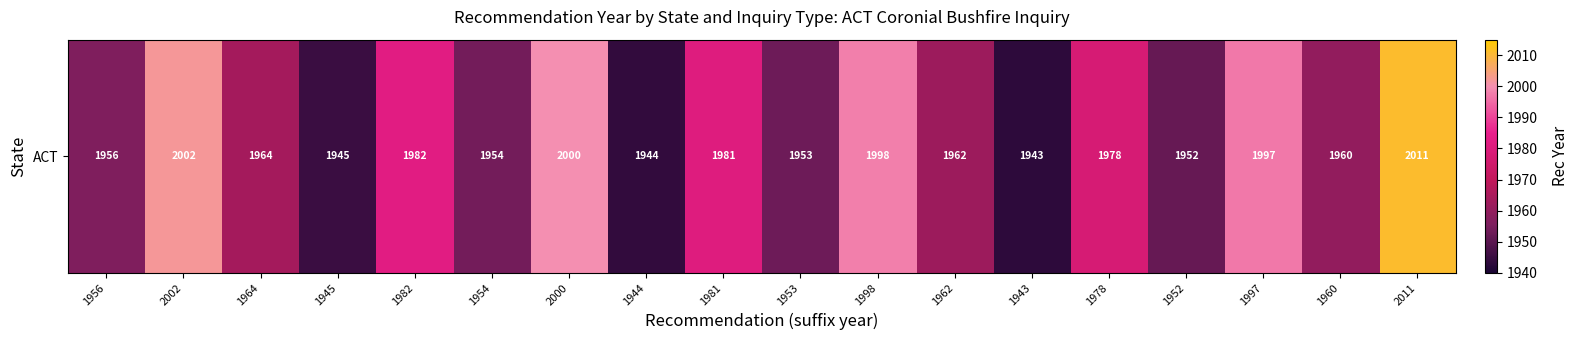

Where does the data first go above 1964?

2002